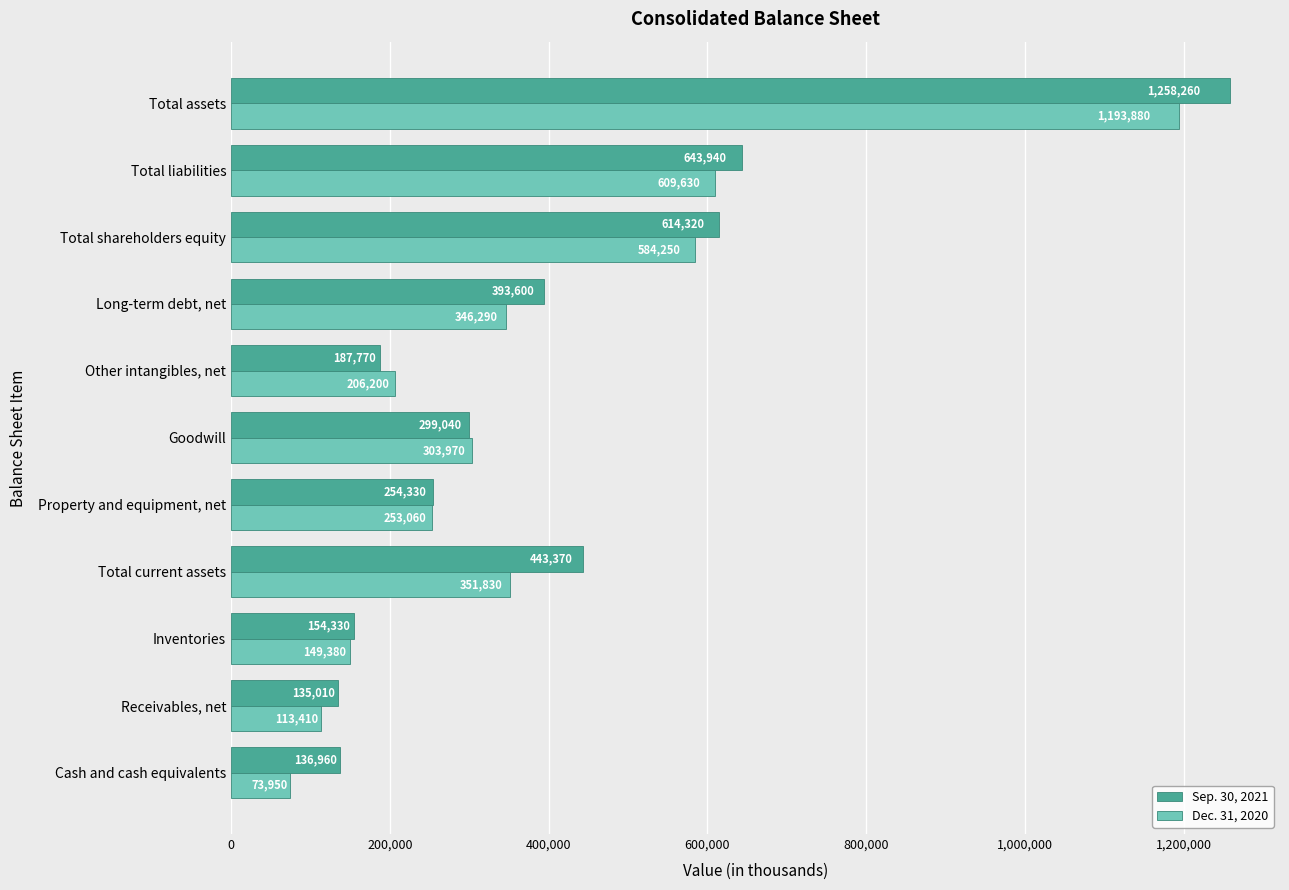

At which category does the chart reach its peak across all series?

Total assets